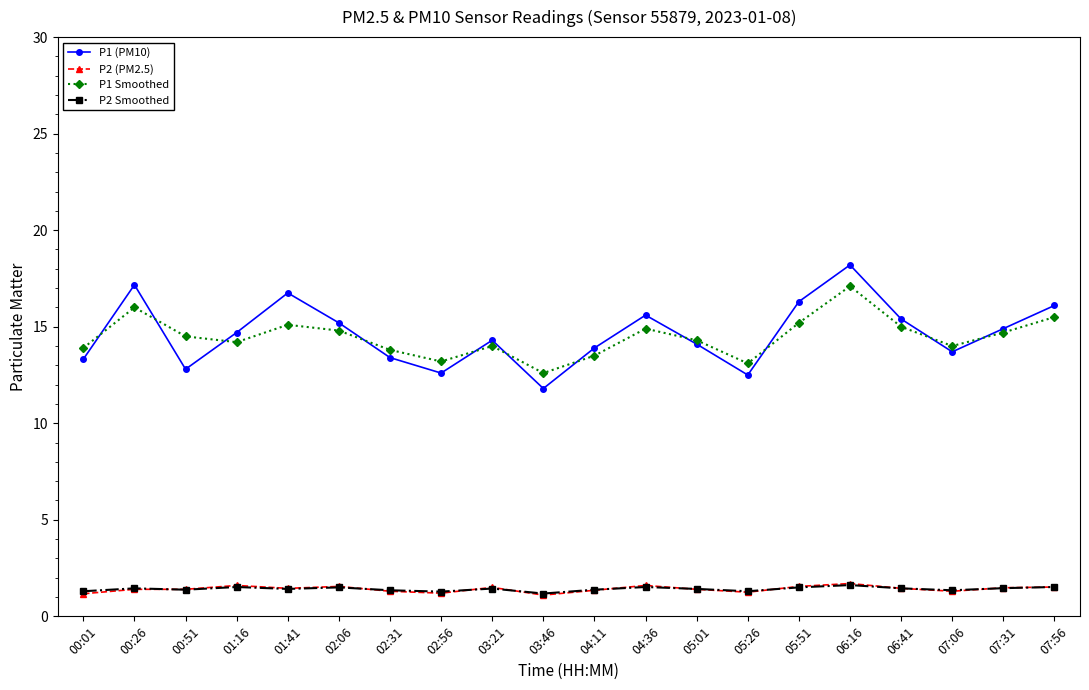

What is the value of the P1 (PM10) point at the 15th from the left?

16.3